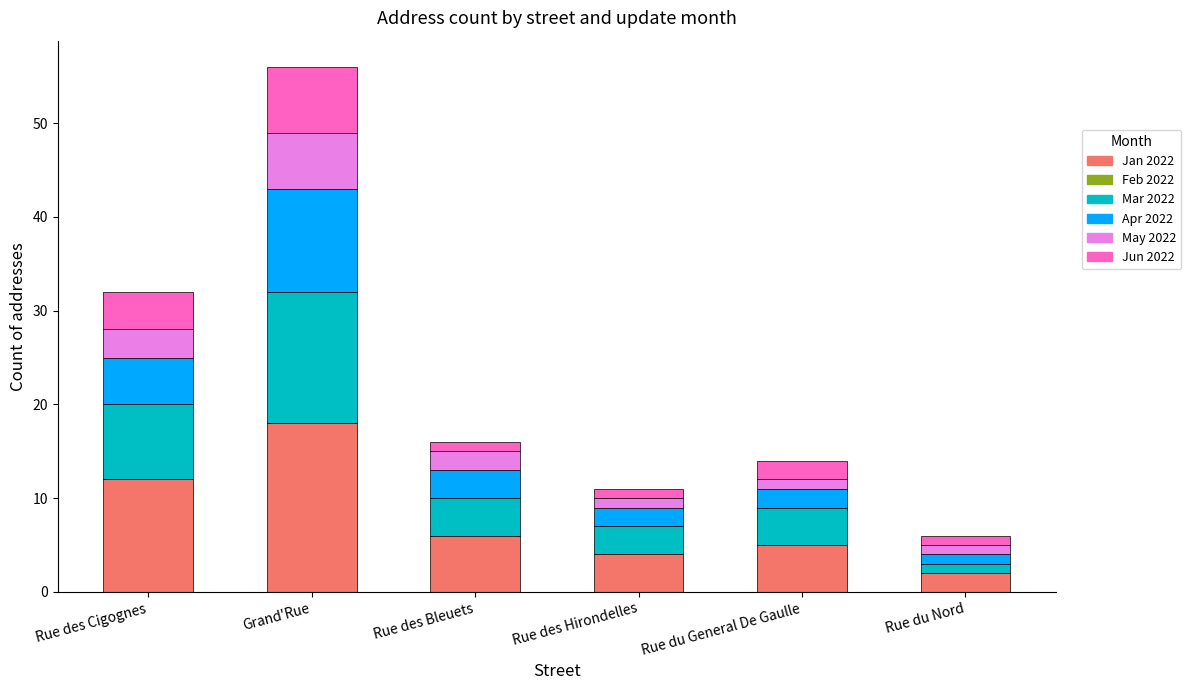

At which category is the sum across all series the highest?

Grand'Rue